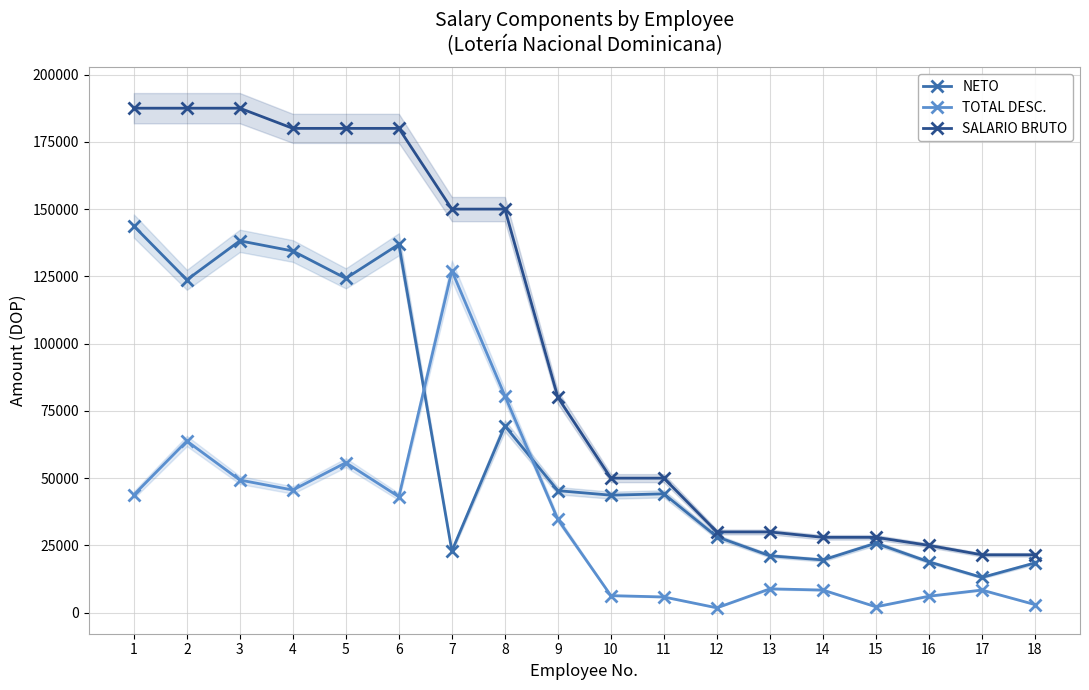

What is the spread (max minus min) of values at 14?

19598.2